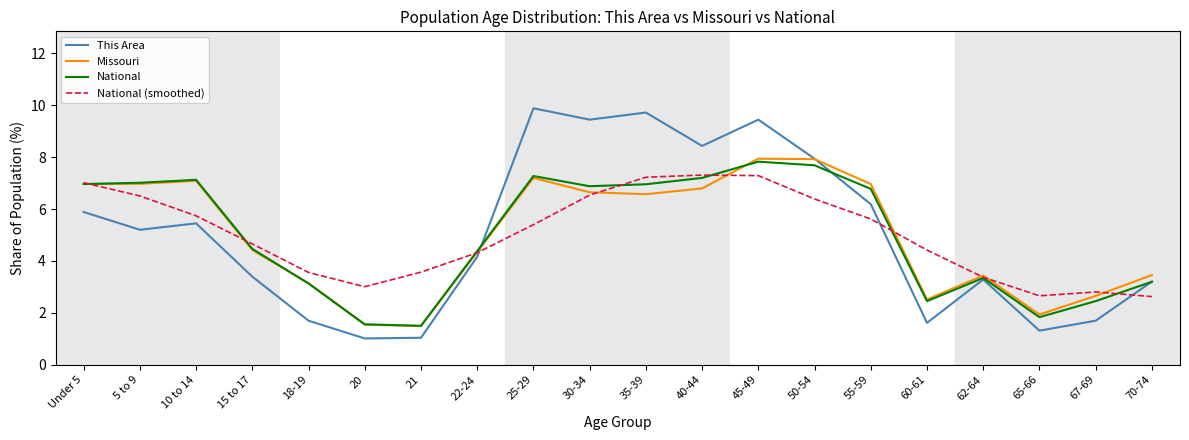

Which series has the widest spread of values?

This Area